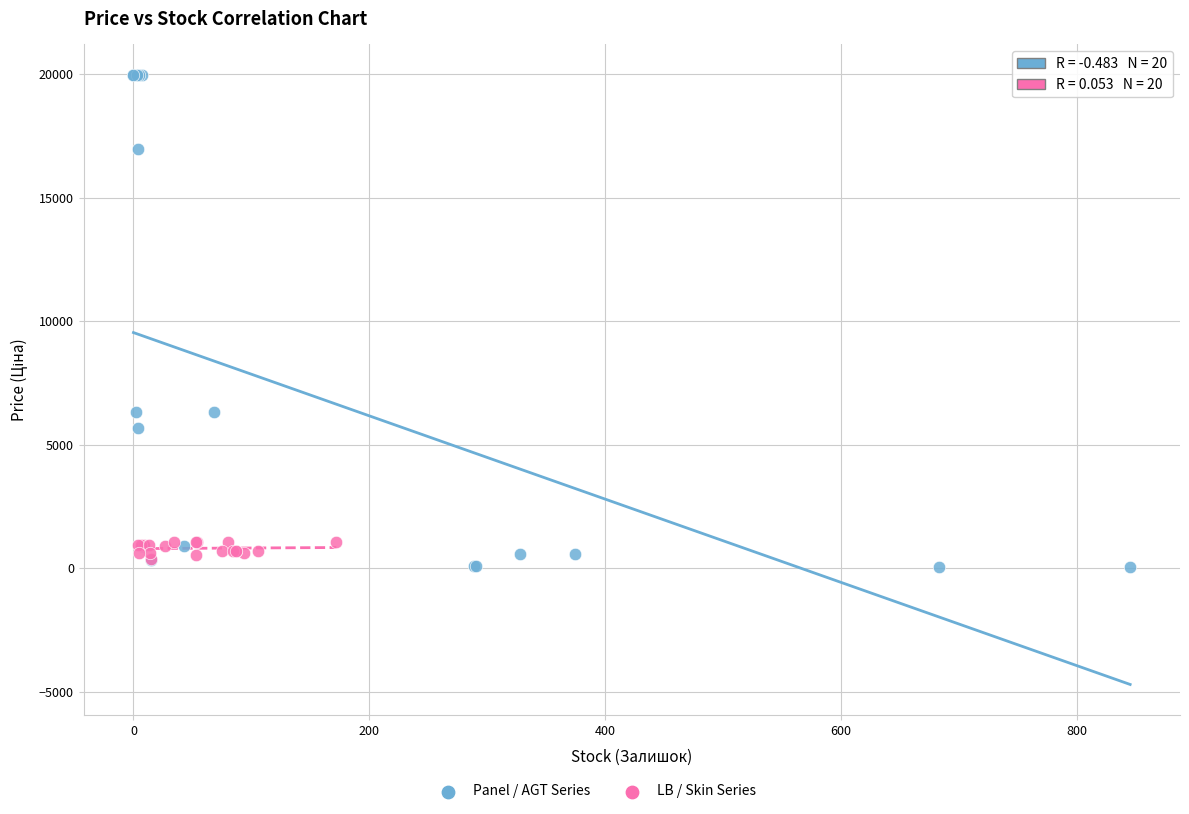

Which series has the largest Y range (max minus min)?

Panel / AGT Series